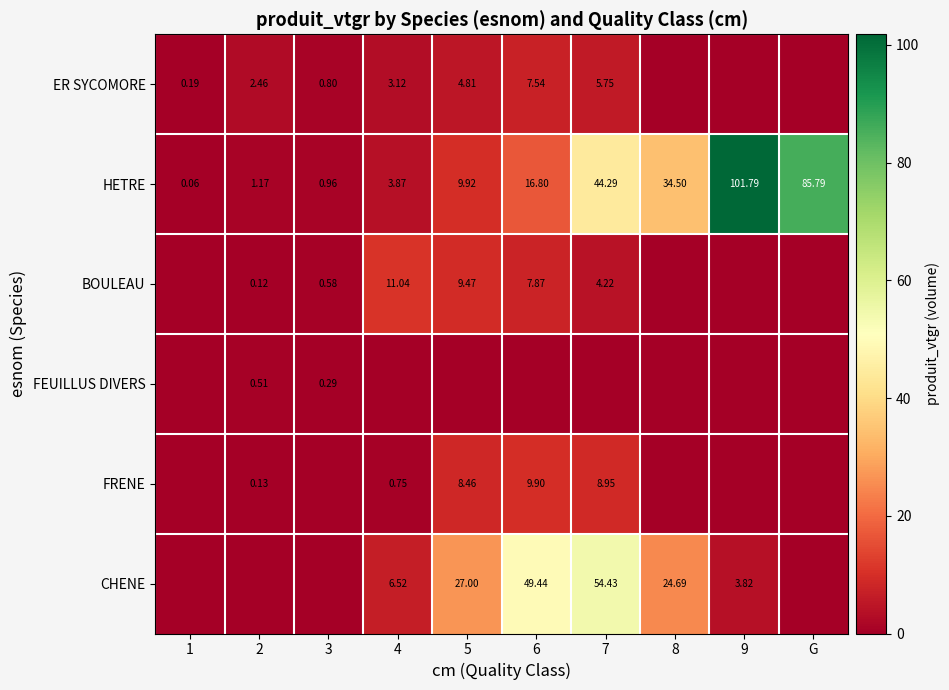

Is the value of BOULEAU at 7 greater than the value of FEUILLUS DIVERS at 3?

Yes